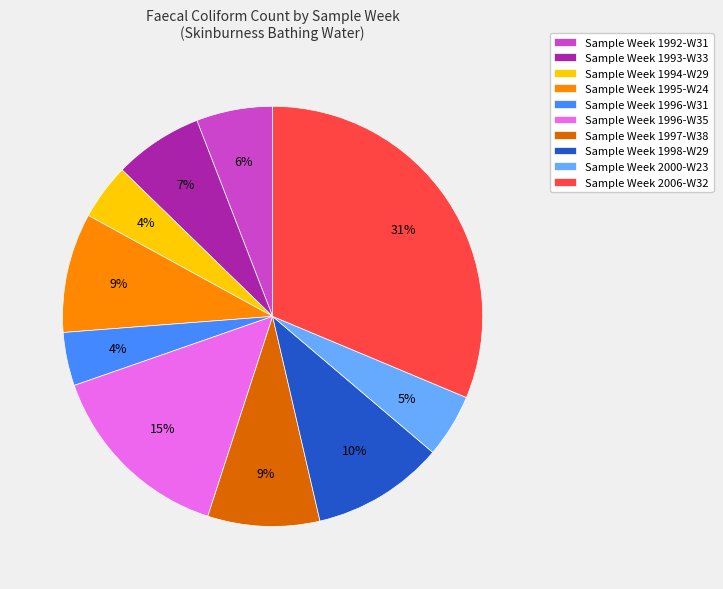

The Sample Week 1997-W38 slice represents 19% of the pie. True or false?

False